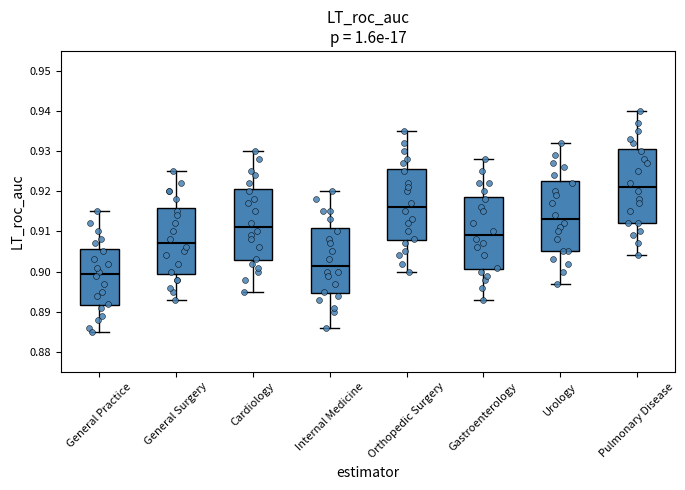

Reading left to right, transcribe this box plot: for each box, give where its median line is, the range the box spans, and where its two whiskers end, as read against the y-axis. The values are not printed on the chart, so give them approximately, as read against the axis.

General Practice: median 0.900, box 0.892 to 0.906, whiskers 0.885 to 0.915
General Surgery: median 0.907, box 0.900 to 0.916, whiskers 0.893 to 0.925
Cardiology: median 0.911, box 0.903 to 0.921, whiskers 0.895 to 0.930
Internal Medicine: median 0.902, box 0.895 to 0.911, whiskers 0.886 to 0.920
Orthopedic Surgery: median 0.916, box 0.908 to 0.926, whiskers 0.900 to 0.935
Gastroenterology: median 0.909, box 0.901 to 0.919, whiskers 0.893 to 0.928
Urology: median 0.913, box 0.905 to 0.923, whiskers 0.897 to 0.932
Pulmonary Disease: median 0.921, box 0.912 to 0.931, whiskers 0.904 to 0.940